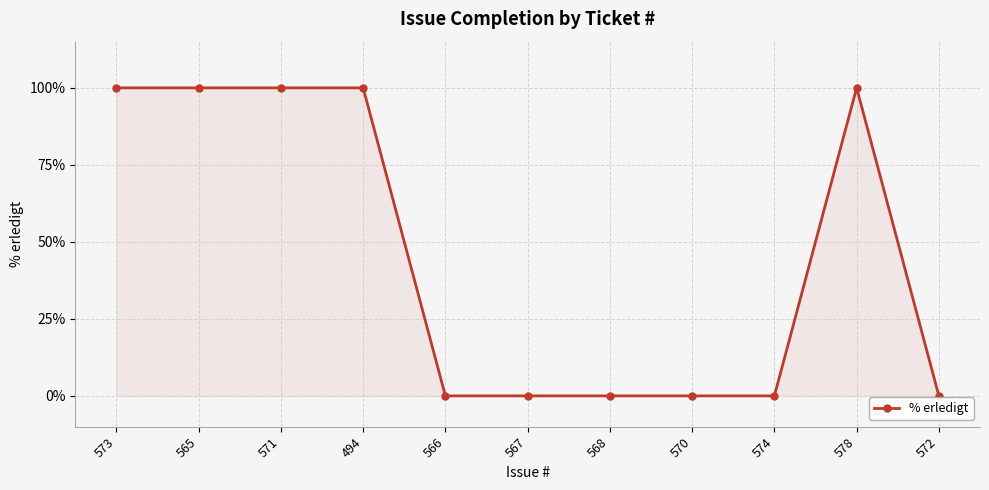

What is the greatest value displayed?

100